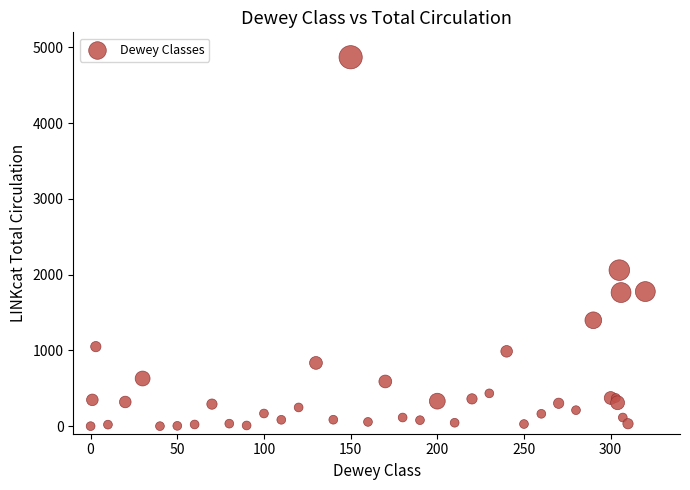

What Y value in the scatter plot is closest to 2435?

2060